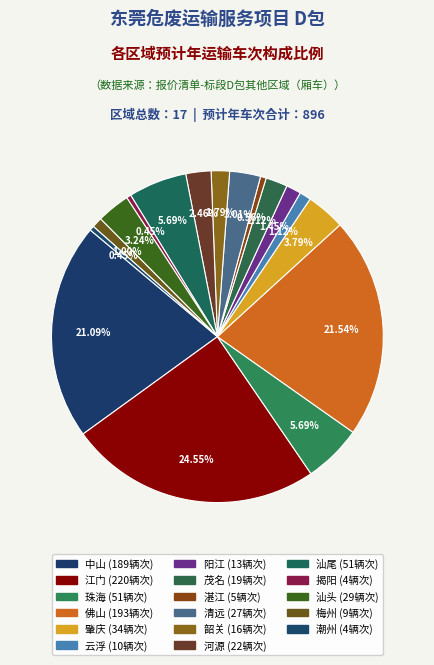

How many segments does this pie chart have?

17